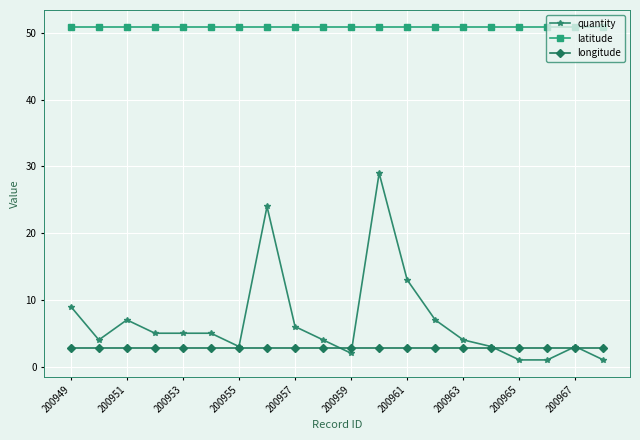

Which series has the widest spread of values?

quantity